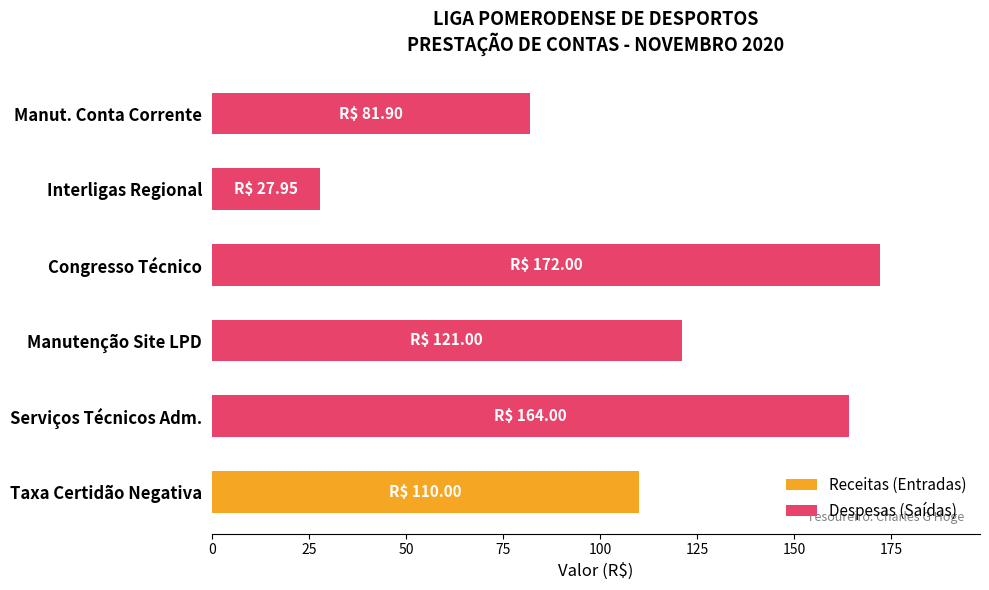

Rank the categories by Despesas (Saídas) value from lowest to highest.

Interligas Regional, Manut. Conta Corrente, Manutenção Site LPD, Serviços Técnicos Adm., Congresso Técnico